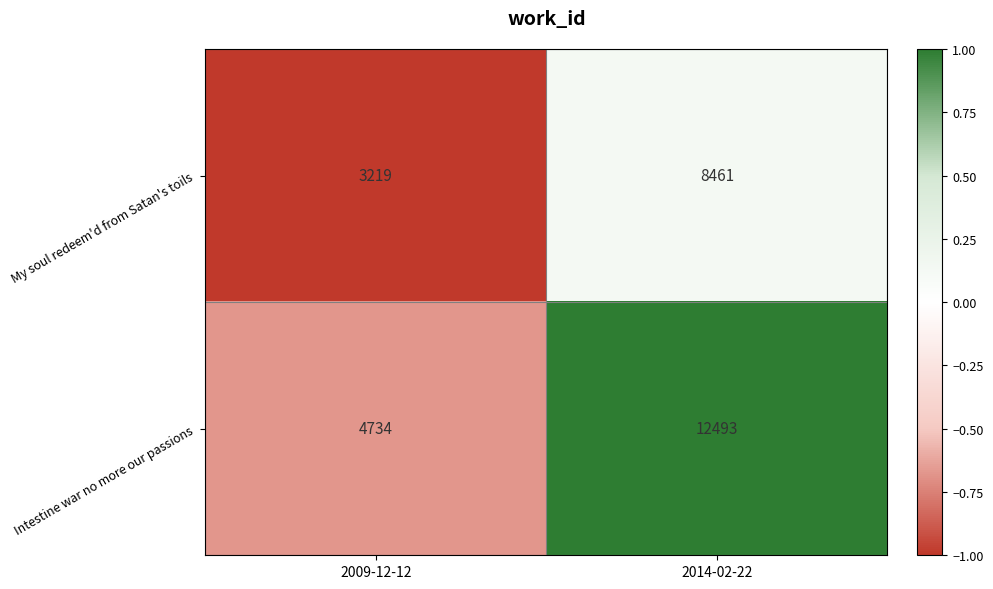

Which series has the widest spread of values?

Intestine war no more our passions